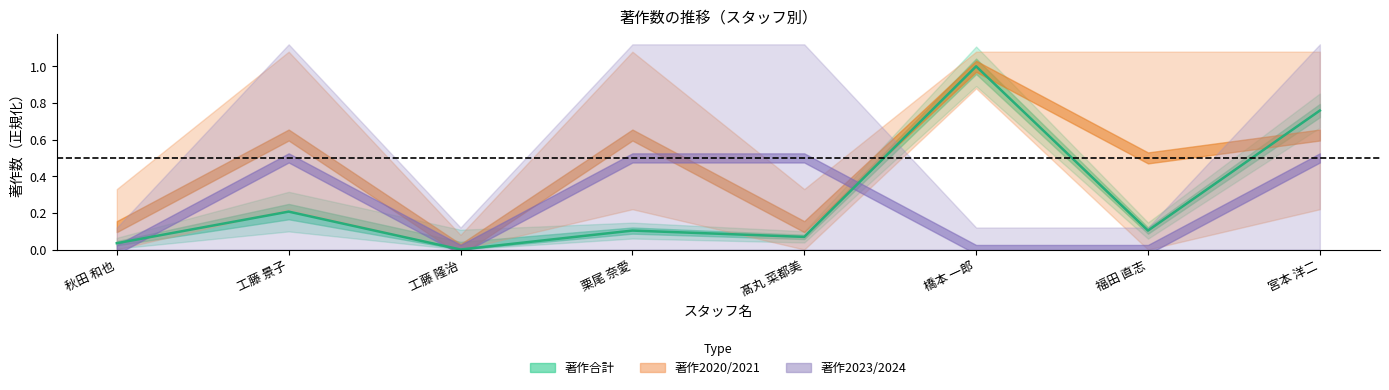

What is the label of the 8th point from the left?

宮本 洋二